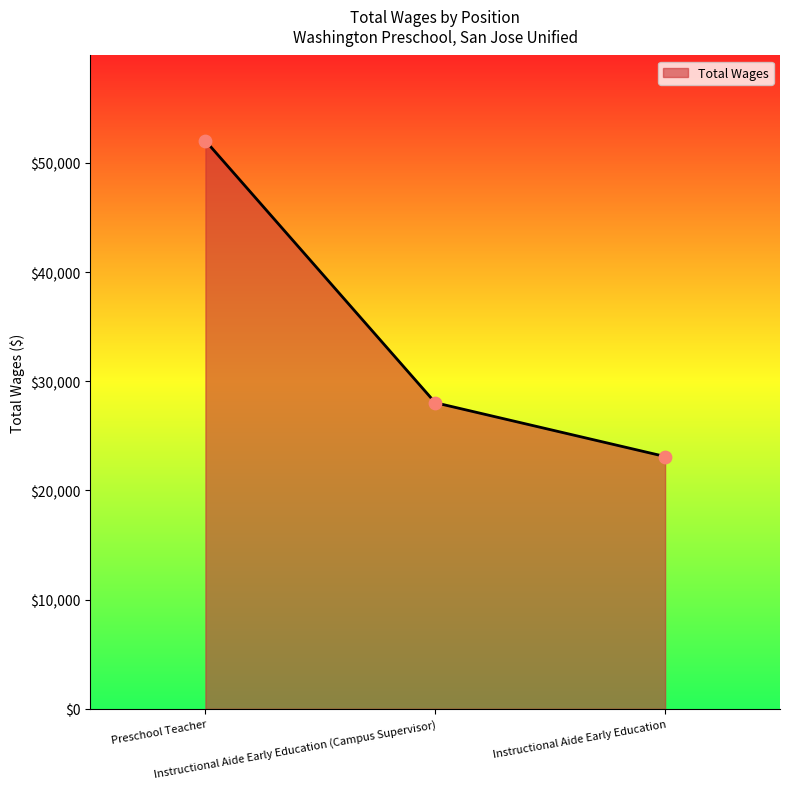

Between Preschool Teacher and Instructional Aide Early Education, which is larger?

Preschool Teacher